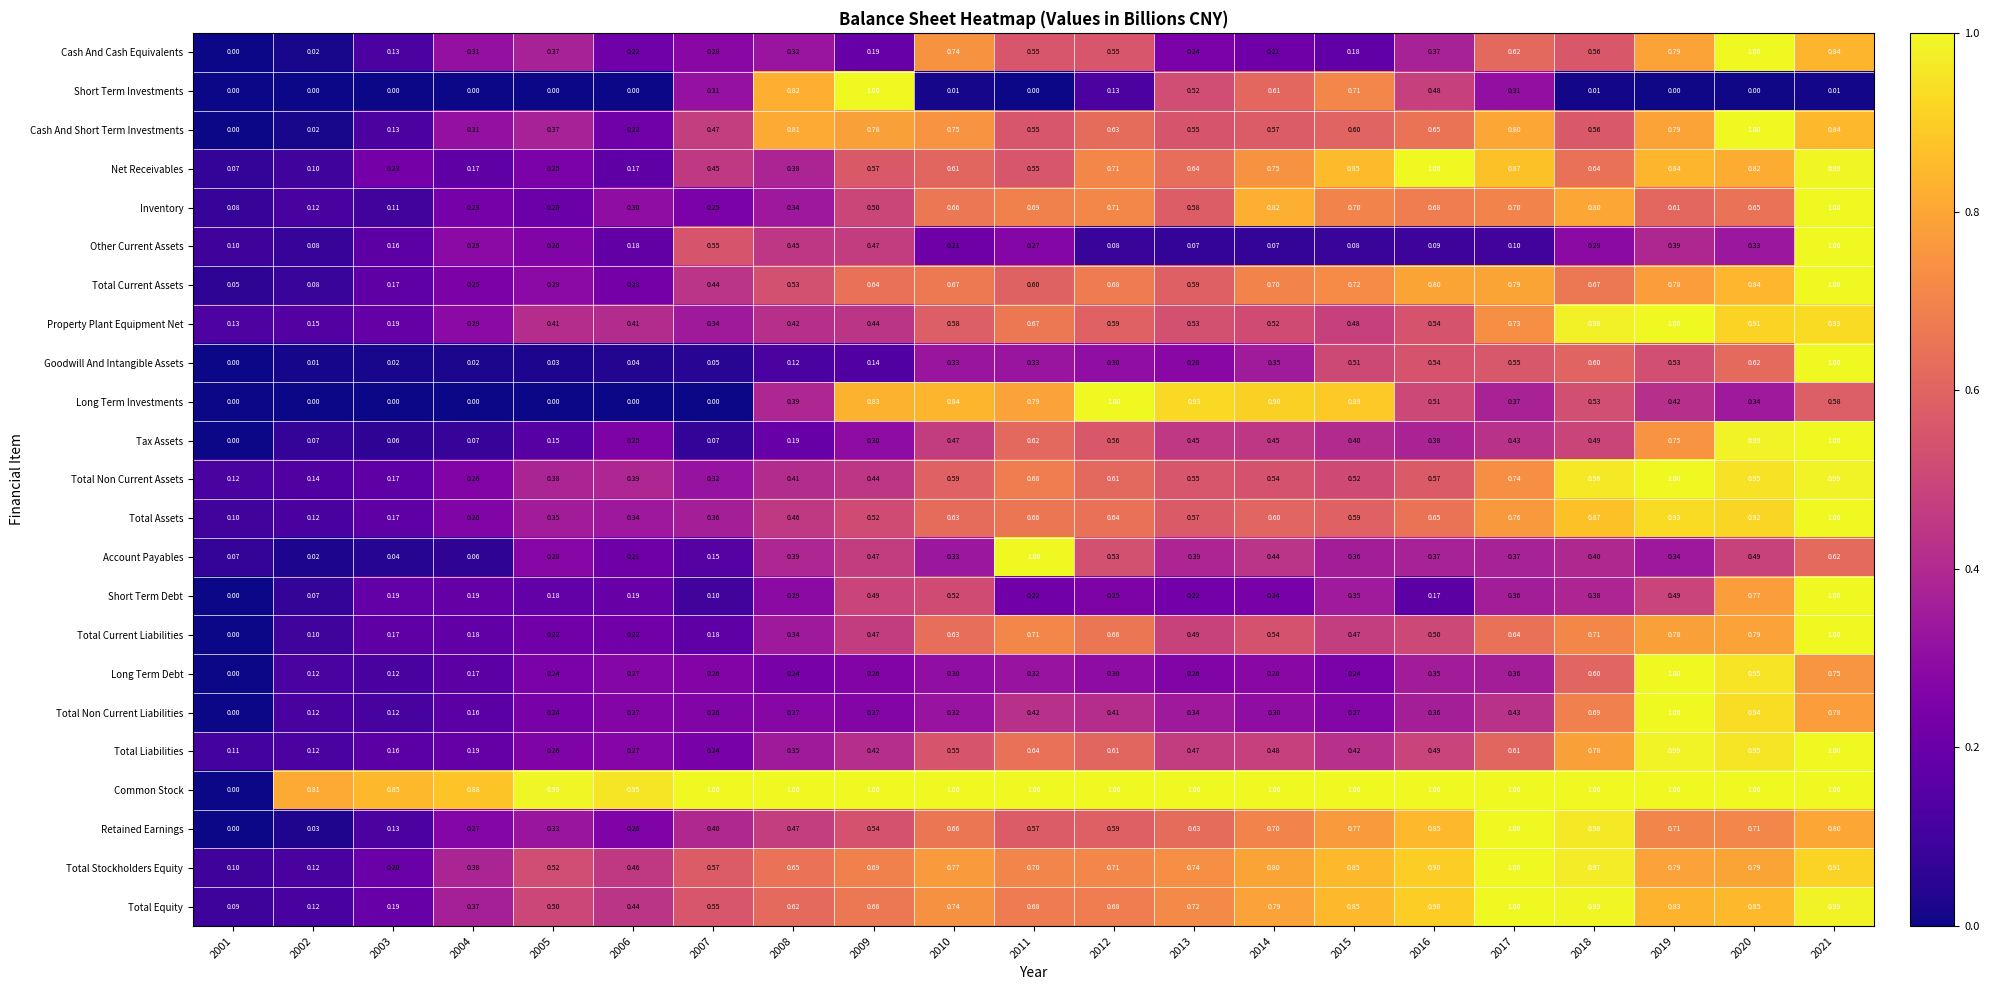

Which series changed the most between 2002 and 2005?

Total Stockholders Equity